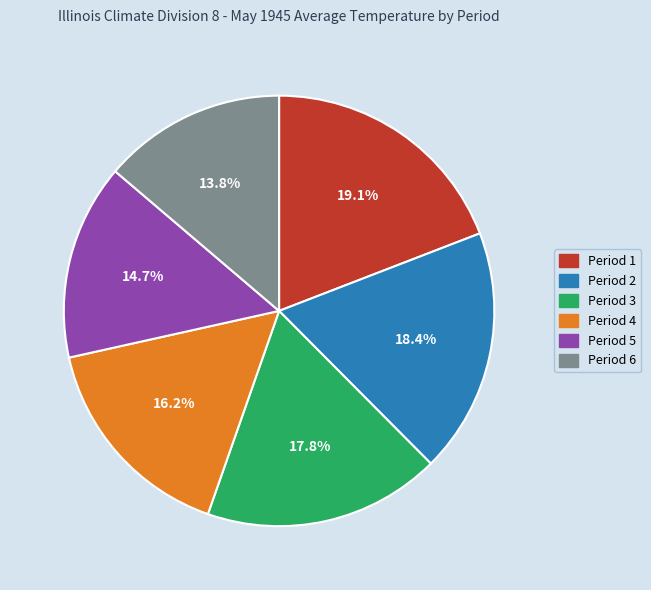

To the nearest percent, what portion does Period 3 represent?

18%